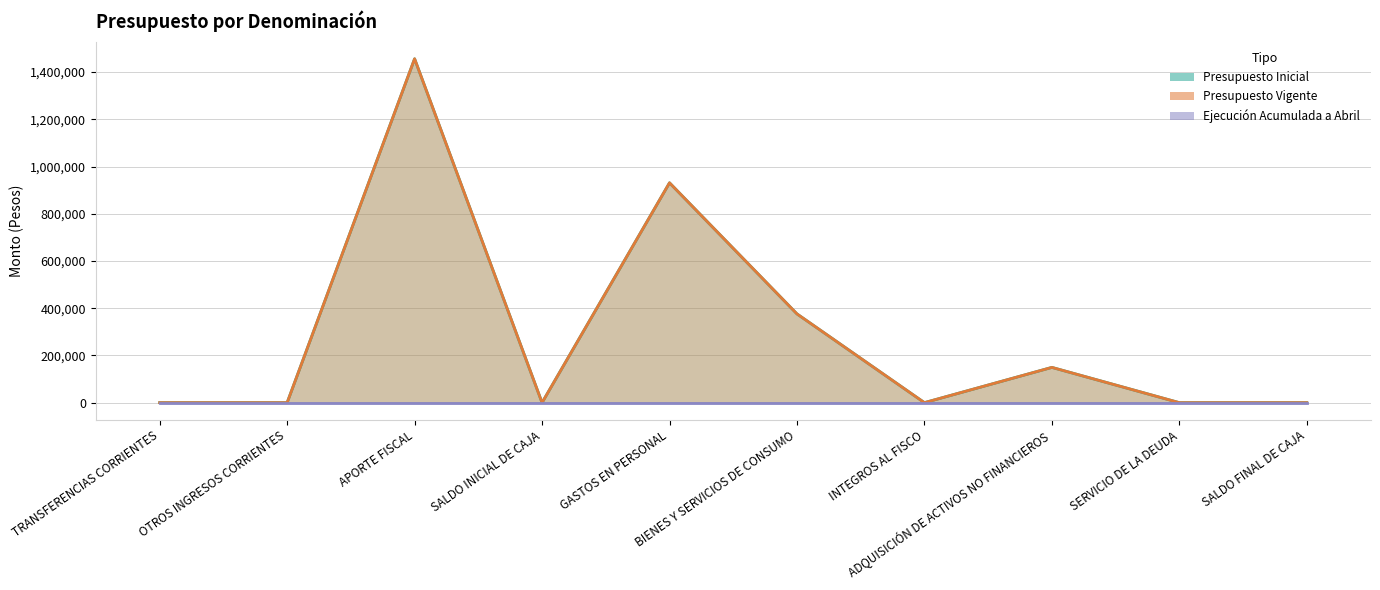

The Presupuesto Vigente series shows 779252 at APORTE FISCAL. True or false?

False